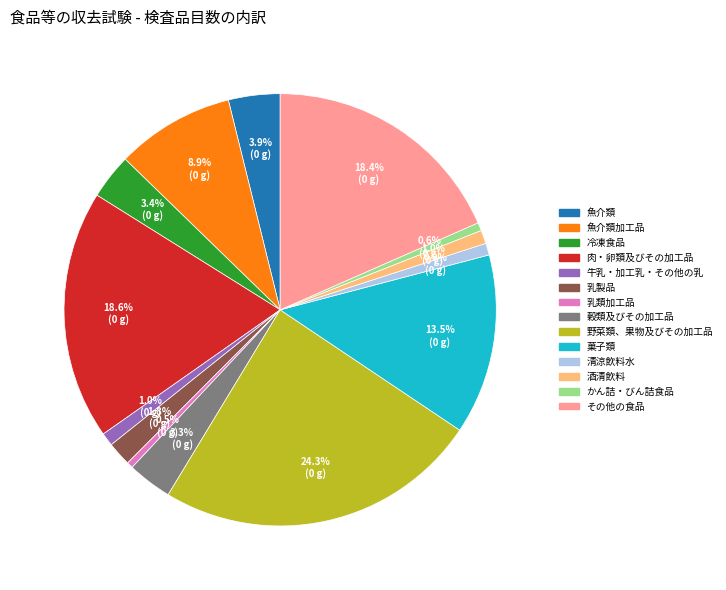

Is there any slice that represents more than half of the pie?

No